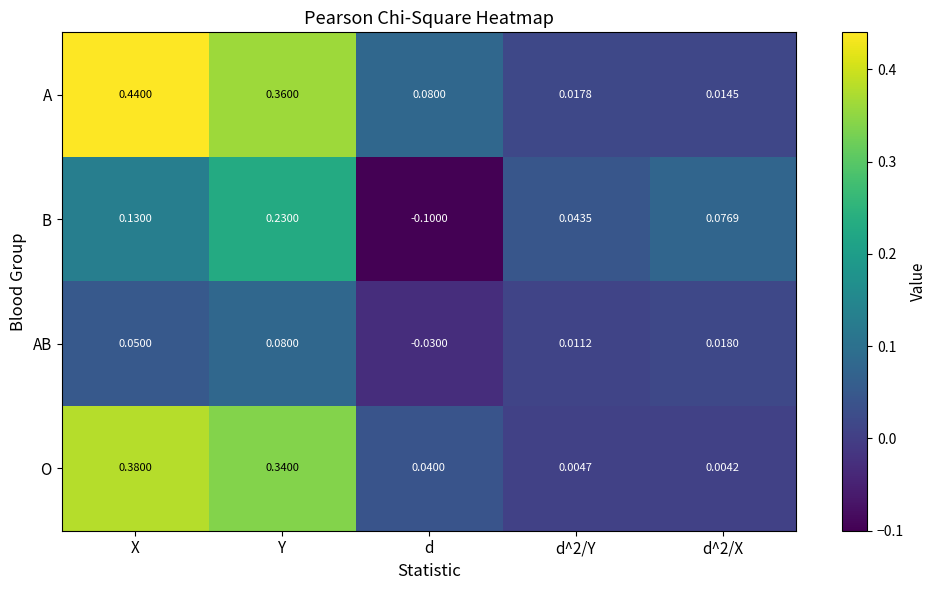

How many data points in B are less than 0?

1